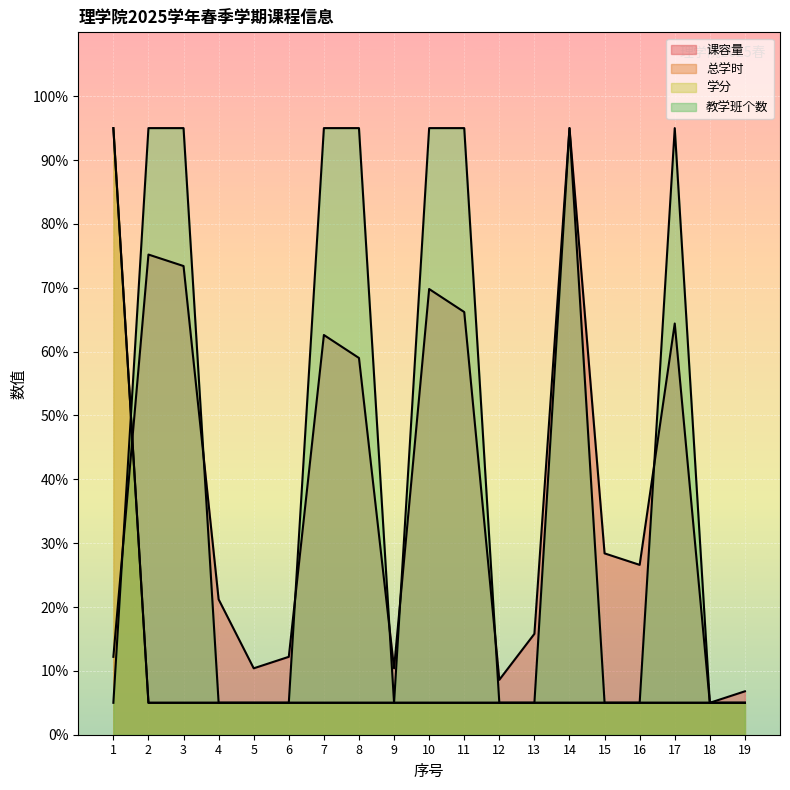

The 教学班个数 series shows 49.1 at 2. True or false?

False